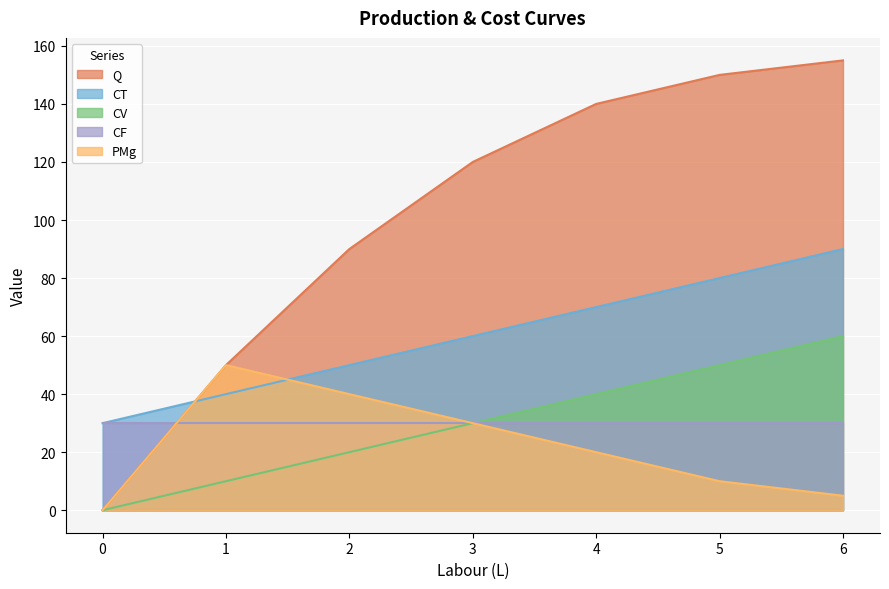

What is the approximate value of CV at 2, to the nearest 5?

20